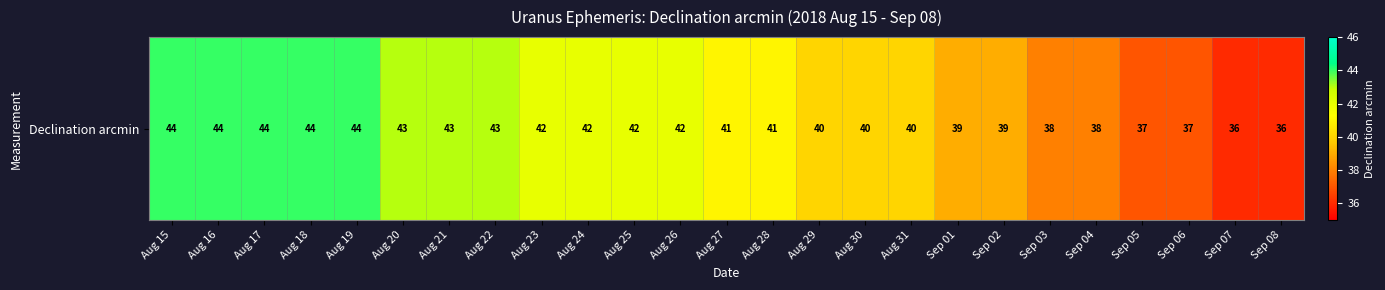

What is the sum of all values?

1019